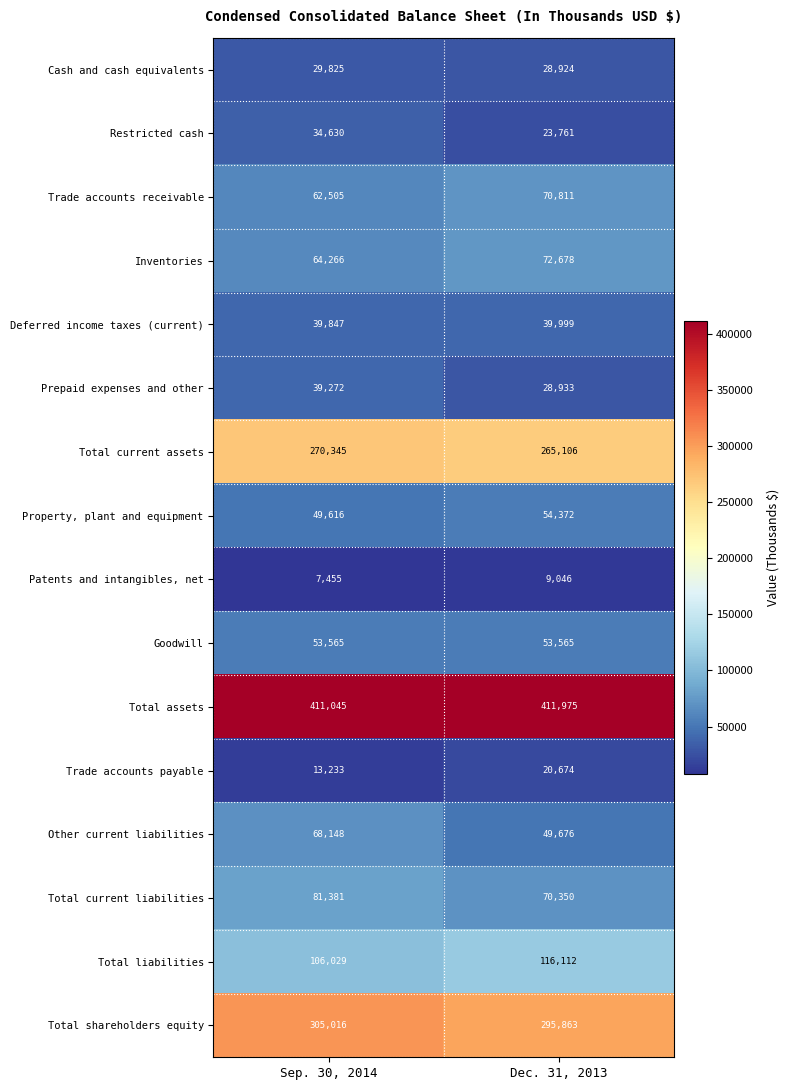

Rank the series at Sep. 30, 2014 from lowest to highest value.

Patents and intangibles, net, Trade accounts payable, Cash and cash equivalents, Restricted cash, Prepaid expenses and other, Deferred income taxes (current), Property, plant and equipment, Goodwill, Trade accounts receivable, Inventories, Other current liabilities, Total current liabilities, Total liabilities, Total current assets, Total shareholders equity, Total assets